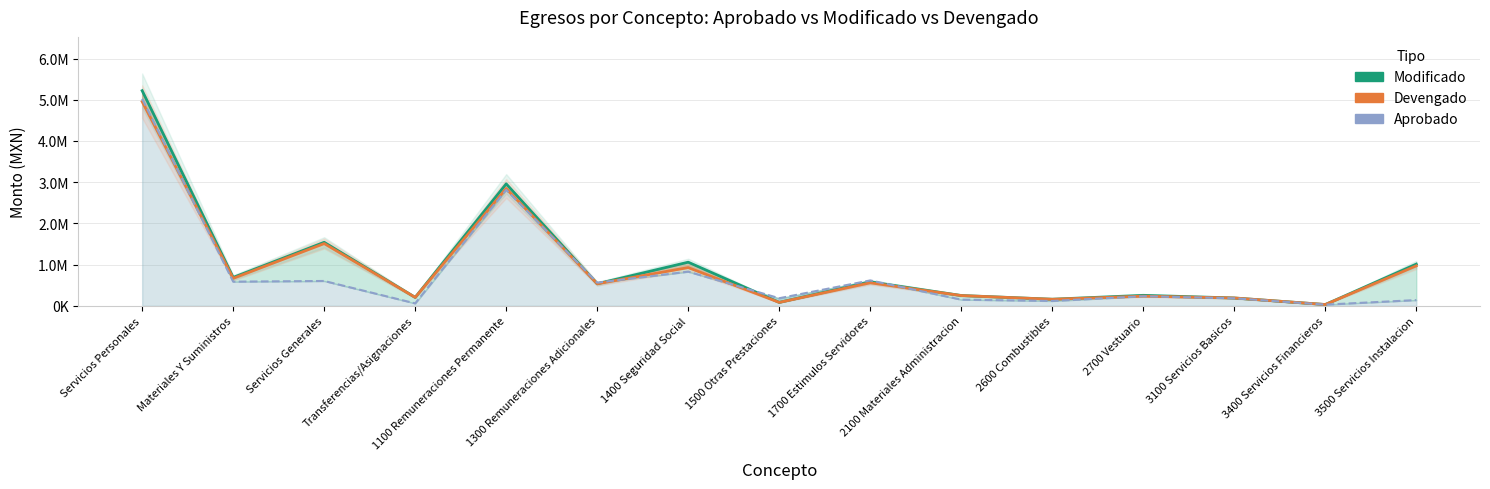

Reading left to right, what are all the values shown in this chart?

Modificado: Servicios Personales=5220010.7	Materiales Y Suministros=689421.7	Servicios Generales=1542338.1	Transferencias/Asignaciones=205427.3	1100 Remuneraciones Permanente=2959437.0	1300 Remuneraciones Adicionales=535913.0	1400 Seguridad Social=1059238.0	1500 Otras Prestaciones=83579.0	1700 Estimulos Servidores=581843.8	2100 Materiales Administracion=250879.2	2600 Combustibles=160864.9	2700 Vestuario=255073.1	3100 Servicios Basicos=191064.1	3400 Servicios Financieros=31874.9	3500 Servicios Instalacion=1012450.6
Devengado: Servicios Personales=4953936.8	Materiales Y Suministros=666503.4	Servicios Generales=1511306.2	Transferencias/Asignaciones=205077.3	1100 Remuneraciones Permanente=2846786.9	1300 Remuneraciones Adicionales=535913.0	1400 Seguridad Social=928344.1	1500 Otras Prestaciones=83579.0	1700 Estimulos Servidores=559313.8	2100 Materiales Administracion=249487.2	2600 Combustibles=159314.8	2700 Vestuario=235096.8	3100 Servicios Basicos=191064.1	3400 Servicios Financieros=31874.9	3500 Servicios Instalacion=970679.2
Aprobado: Servicios Personales=5021695.0	Materiales Y Suministros=586500.0	Servicios Generales=603405.0	Transferencias/Asignaciones=60000.0	1100 Remuneraciones Permanente=2813459.0	1300 Remuneraciones Adicionales=562895.0	1400 Seguridad Social=829228.8	1500 Otras Prestaciones=184725.0	1700 Estimulos Servidores=616871.2	2100 Materiales Administracion=151000.0	2600 Combustibles=118000.0	2700 Vestuario=232000.0	3100 Servicios Basicos=183000.0	3400 Servicios Financieros=29405.0	3500 Servicios Instalacion=140000.0